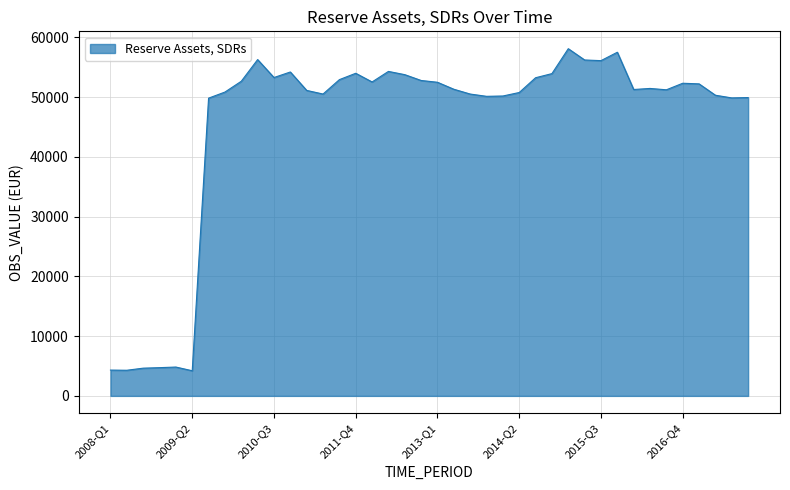

What is the smallest value displayed?

4206.5